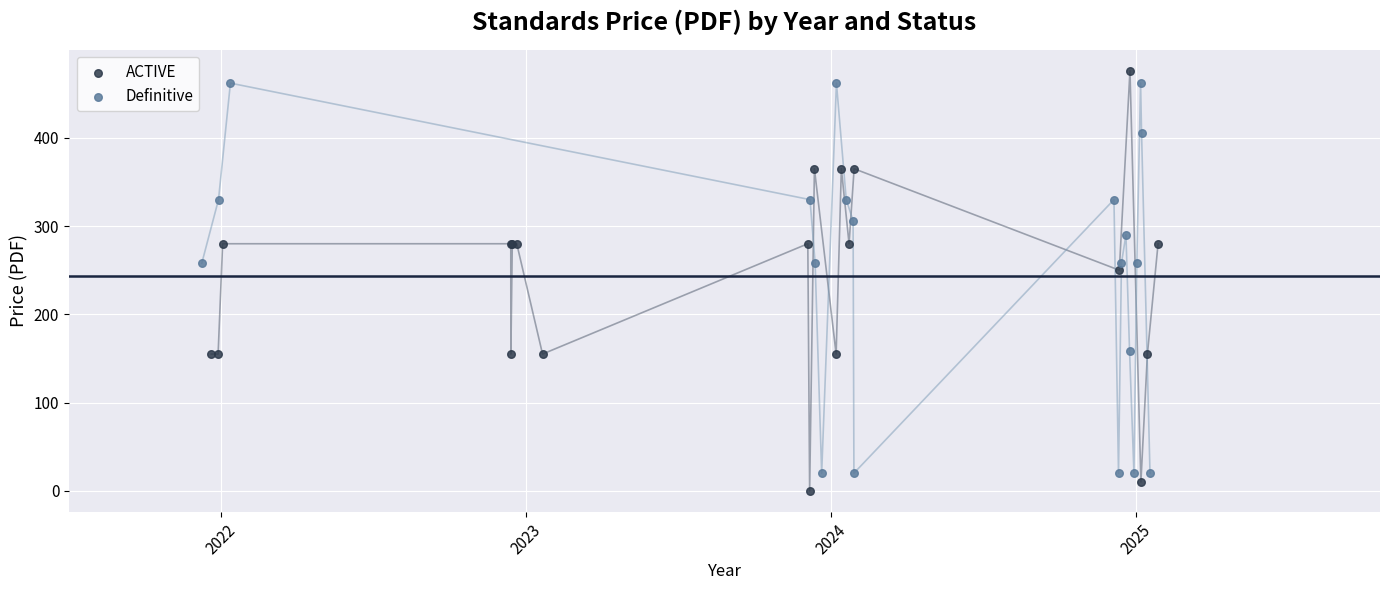

Which series has the largest Y range (max minus min)?

ACTIVE